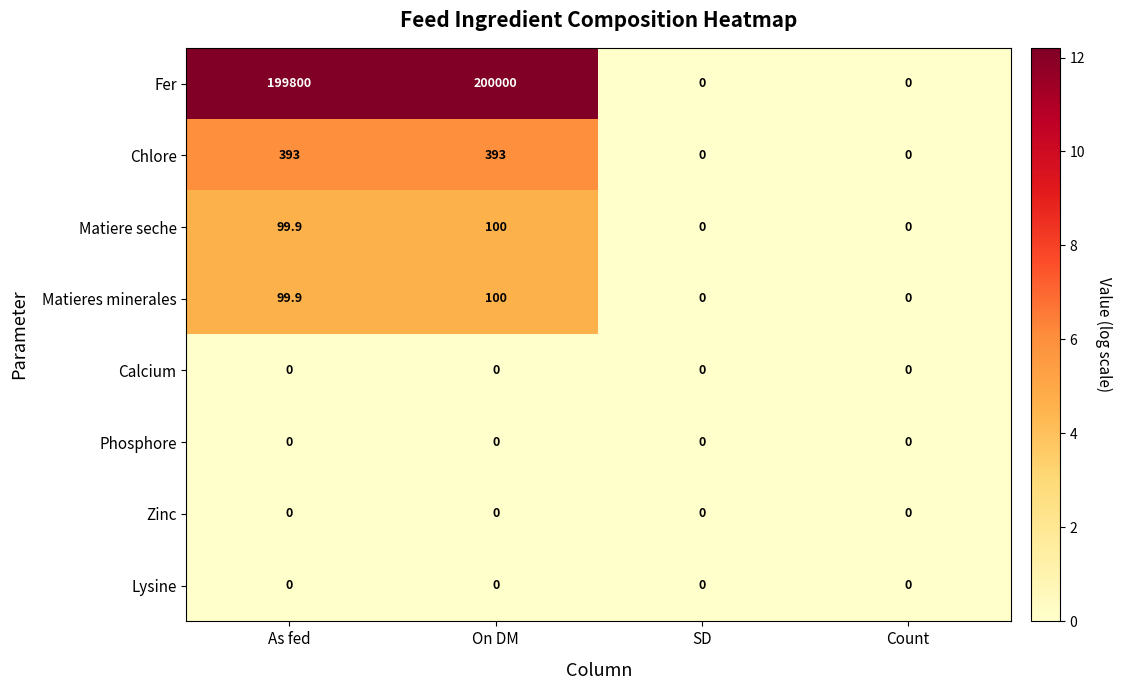

Which series has the largest range (max minus min)?

Fer